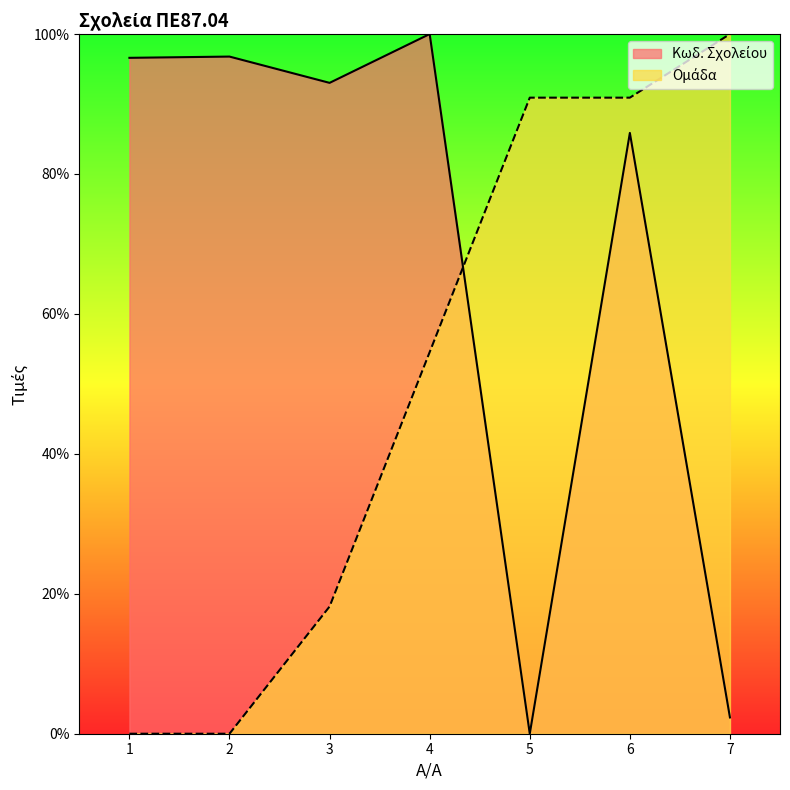

Which series ends up on top after the final intersection of Κωδ. Σχολείου and Ομάδα?

Ομάδα